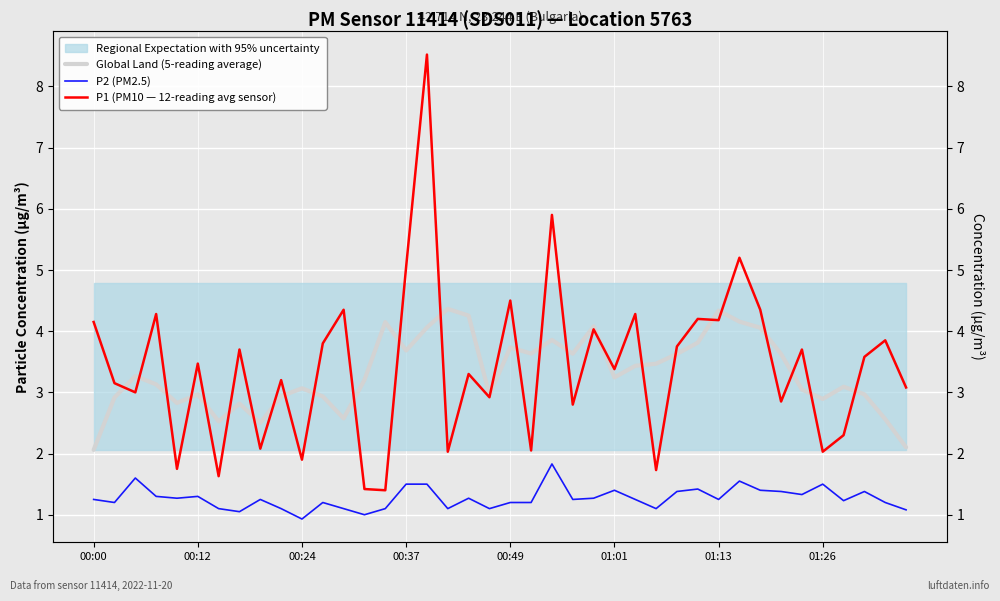

How many lines are shown in the chart?

3